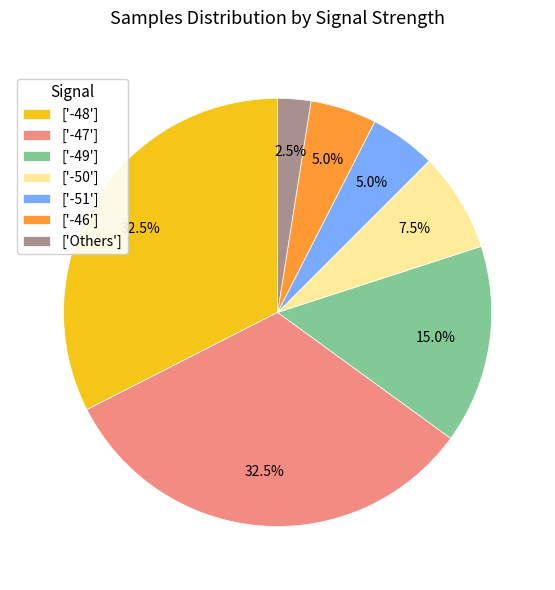

What percentage is NOT represented by ['-47']?

67.5%